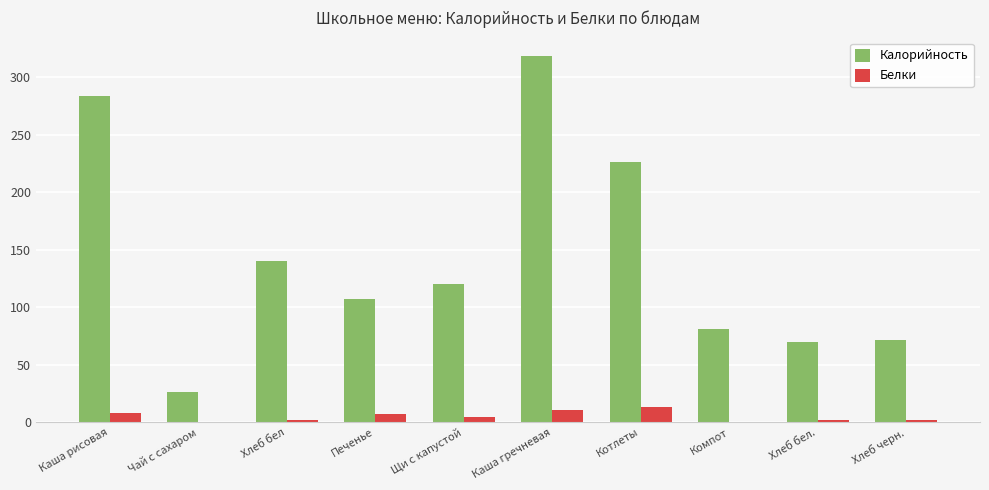

True or false: Калорийность has a value of 70.3 at Хлеб бел..

True